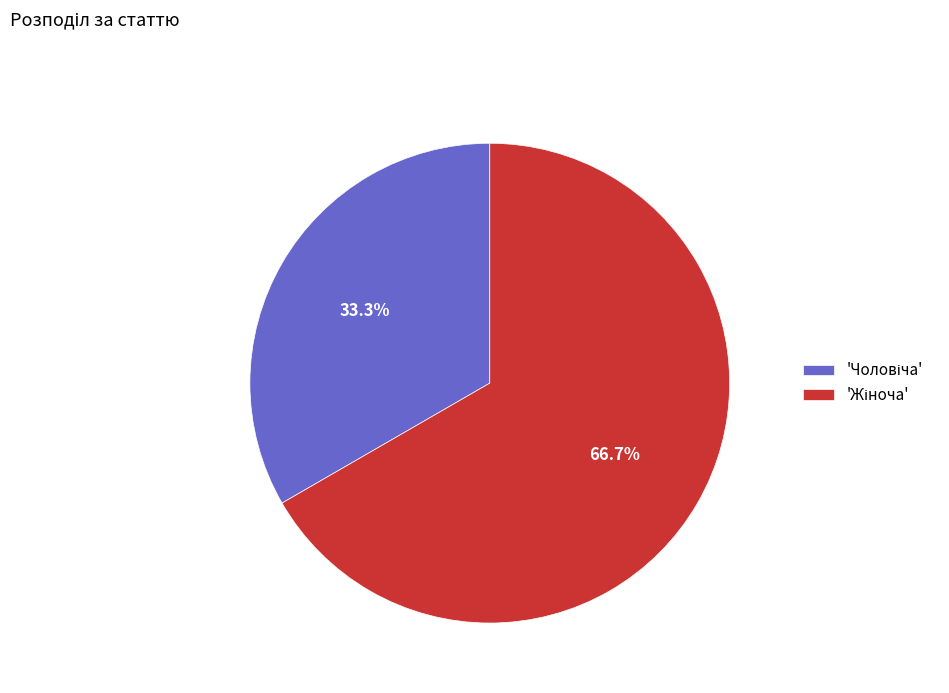

Is there any slice that represents more than half of the pie?

Yes